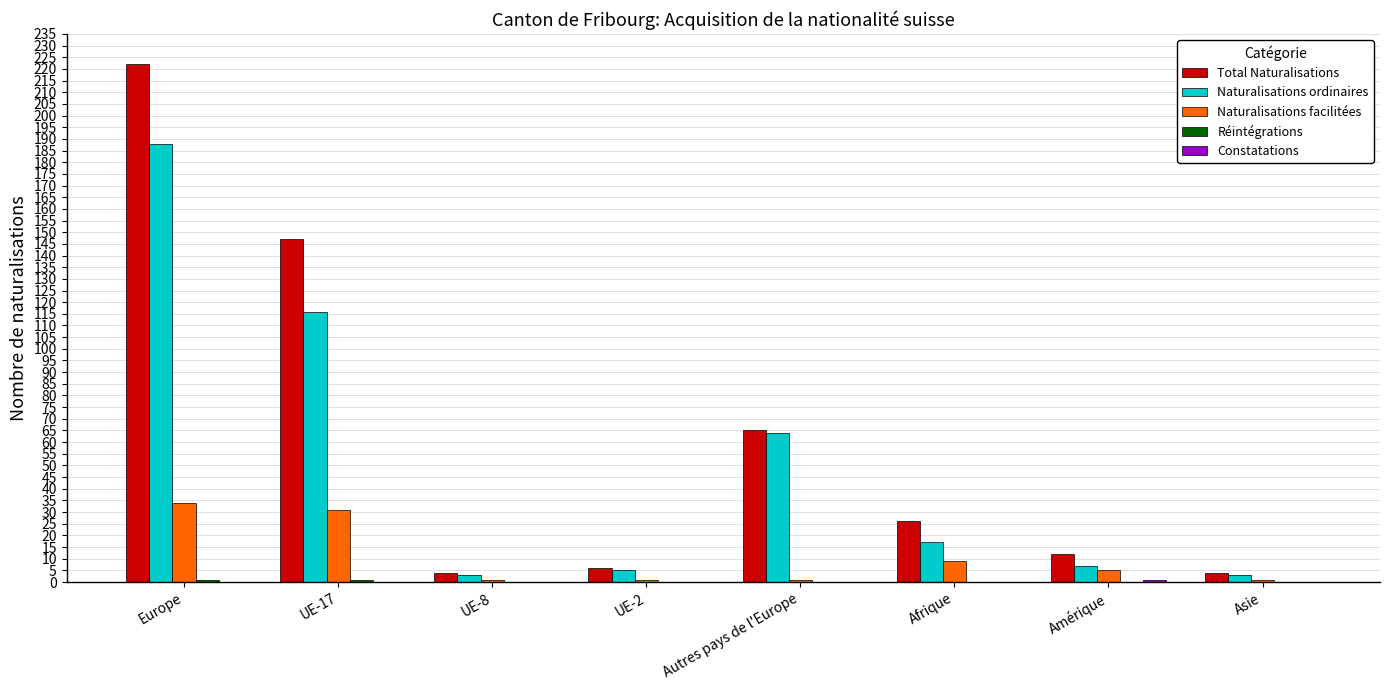

At which label does Total Naturalisations first exceed 26?

Europe